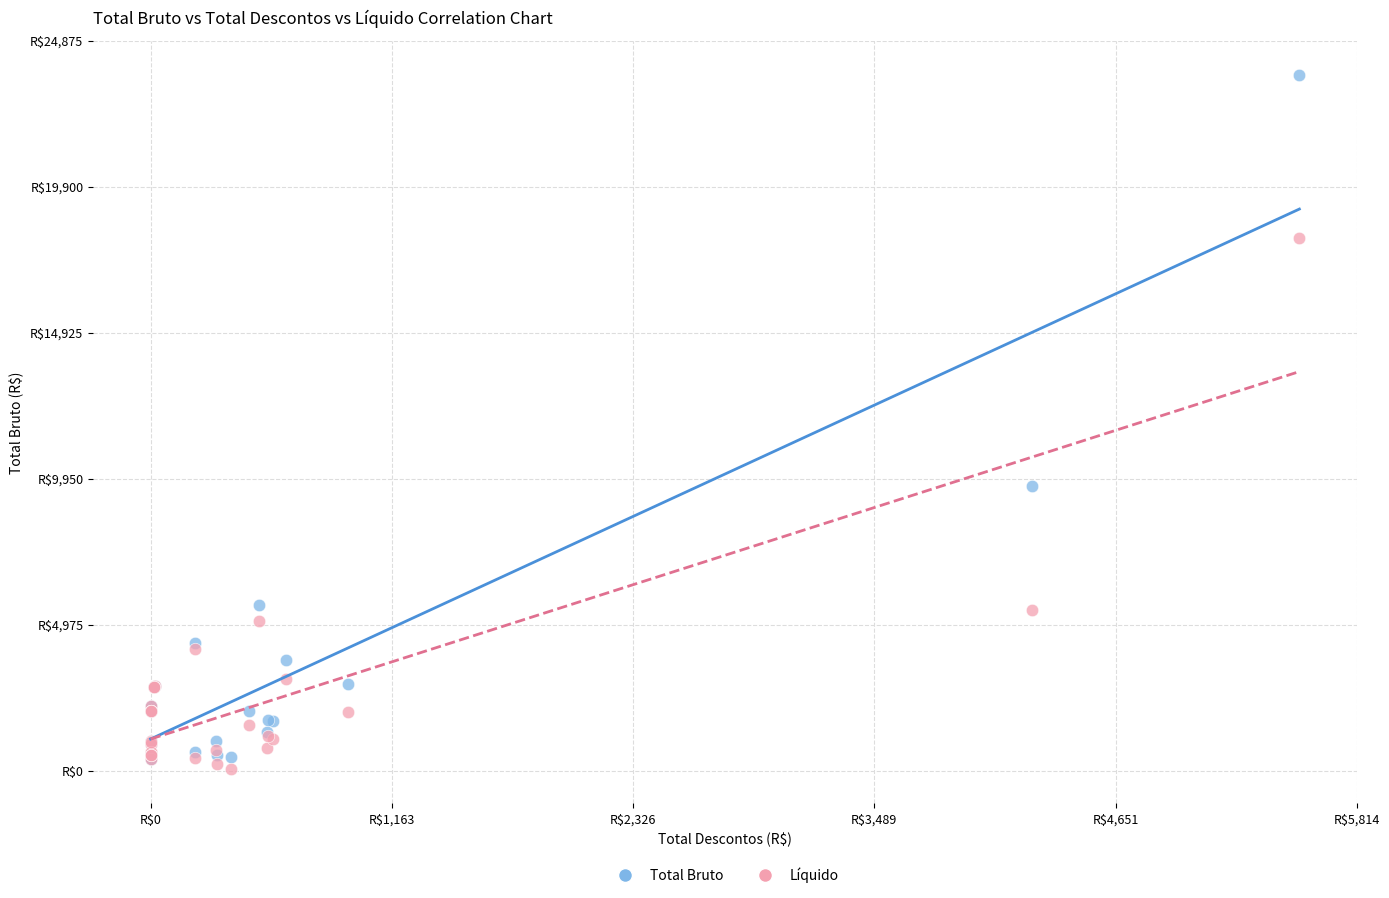

What are all the series names shown in the legend?

Total Bruto, Líquido